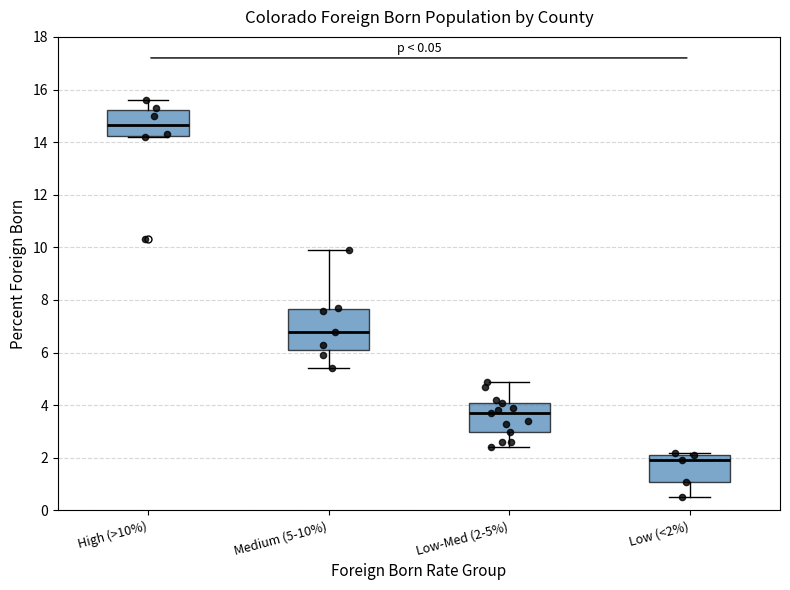

Which box's median line is the lowest?

Low (<2%)